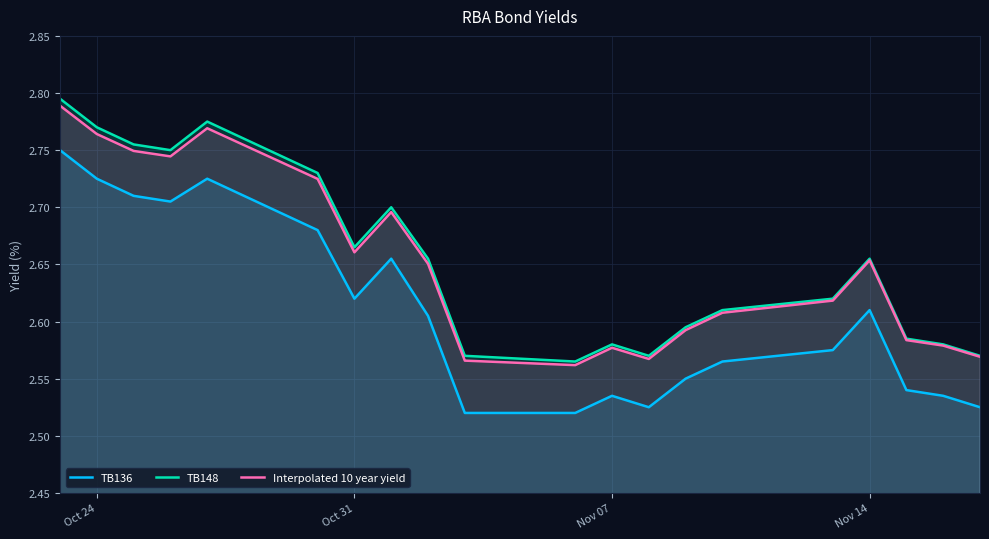

True or false: TB136 and TB148 cross at least once.

False